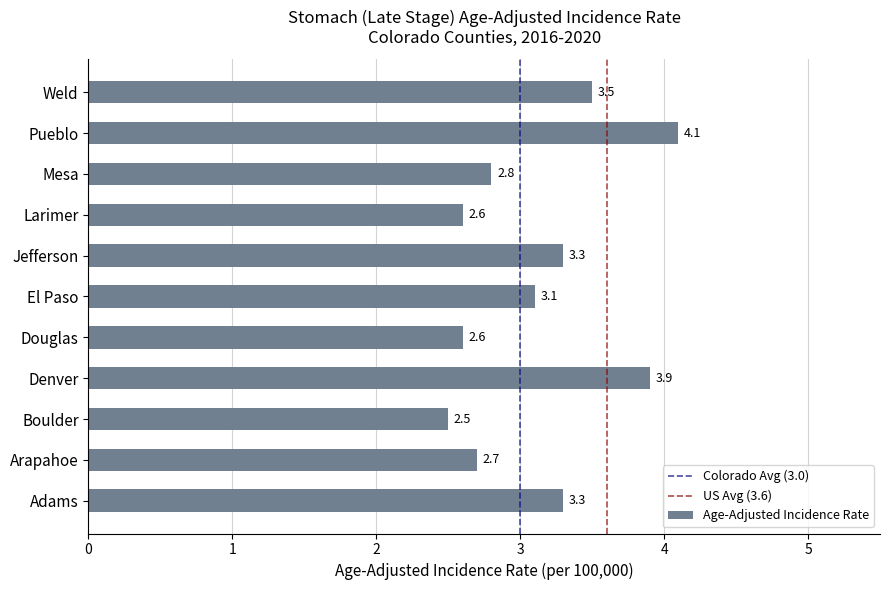

Between Larimer and Arapahoe, which is larger?

Arapahoe